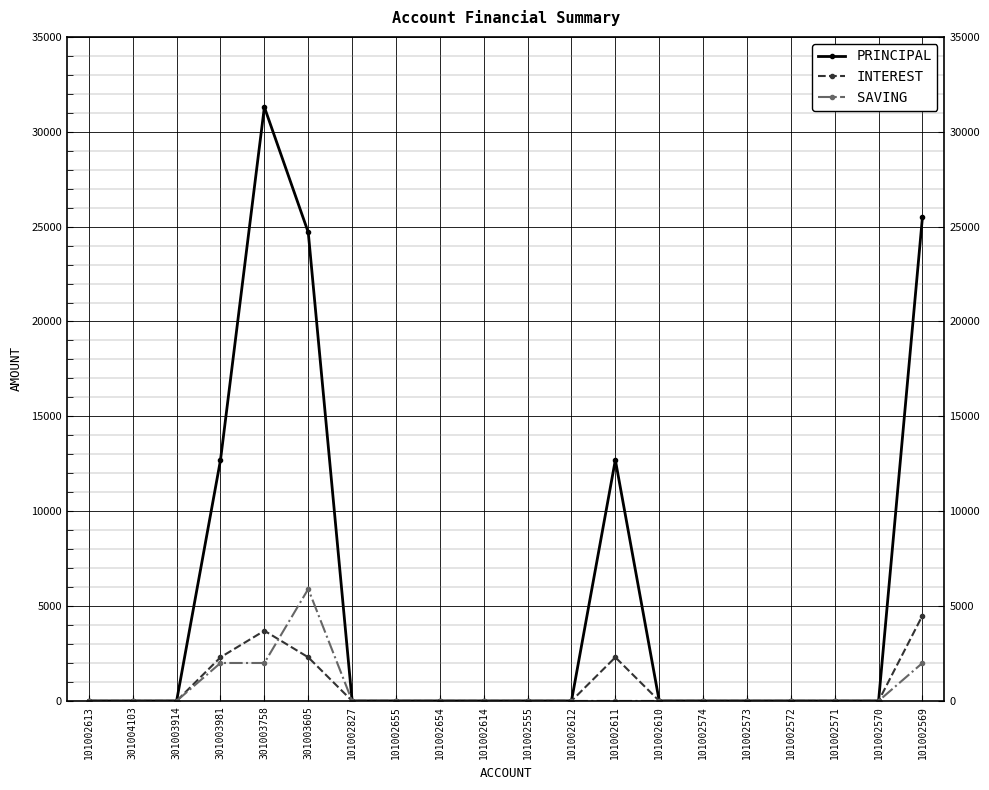

Reading left to right, transcribe all the data shown in this chart.

PRINCIPAL: 101002613=0	301004103=0	301003914=0	301003981=12700	301003758=31300	301003605=24700	101002827=0	101002655=0	101002654=0	101002614=0	101002555=0	101002612=0	101002611=12700	101002610=0	101002574=0	101002573=0	101002572=0	101002571=0	101002570=0	101002569=25500
INTEREST: 101002613=0	301004103=0	301003914=0	301003981=2300	301003758=3700	301003605=2300	101002827=0	101002655=0	101002654=0	101002614=0	101002555=0	101002612=0	101002611=2300	101002610=0	101002574=0	101002573=0	101002572=0	101002571=0	101002570=0	101002569=4500
SAVING: 101002613=0	301004103=0	301003914=0	301003981=2000	301003758=2000	301003605=5900	101002827=0	101002655=0	101002654=0	101002614=0	101002555=0	101002612=0	101002611=0	101002610=0	101002574=0	101002573=0	101002572=0	101002571=0	101002570=0	101002569=2000